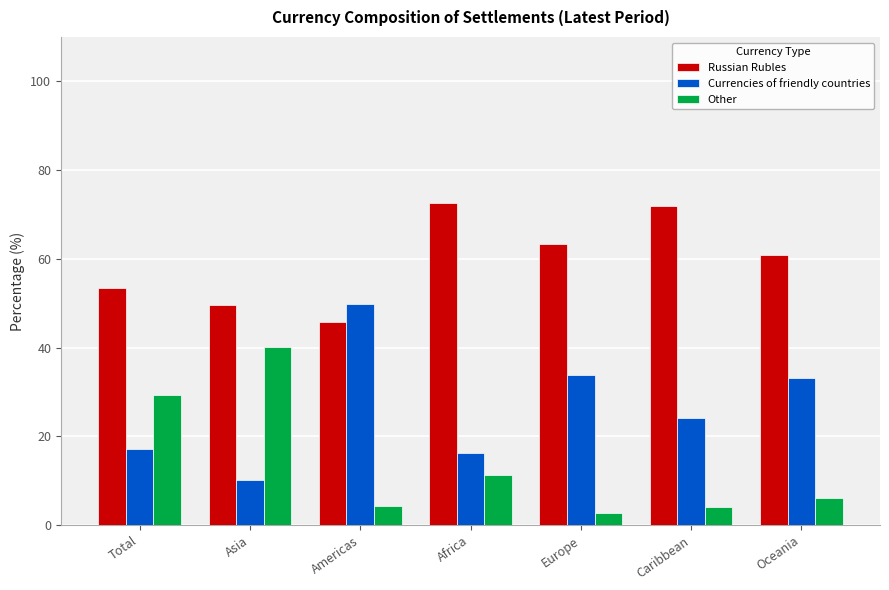

Between Total and Europe, which series saw the biggest shift?

Other